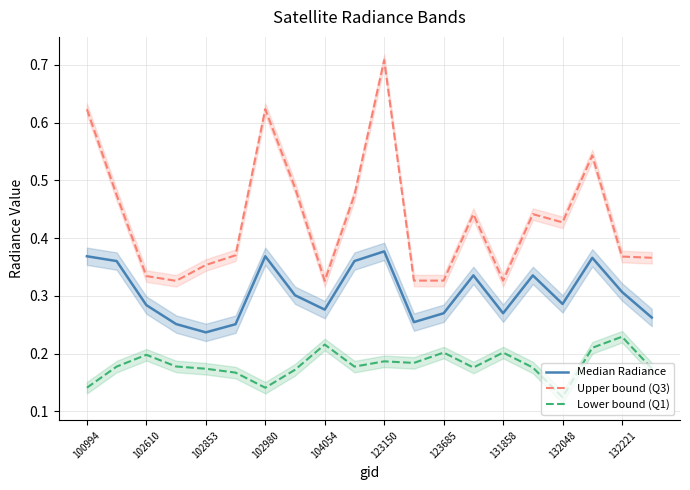

Which series has the widest spread of values?

Upper bound (Q3)